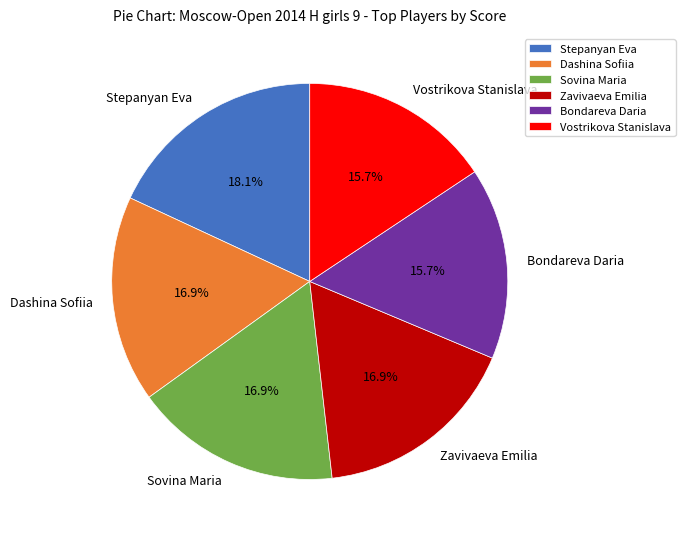

What is the largest slice in the pie chart?

Stepanyan Eva